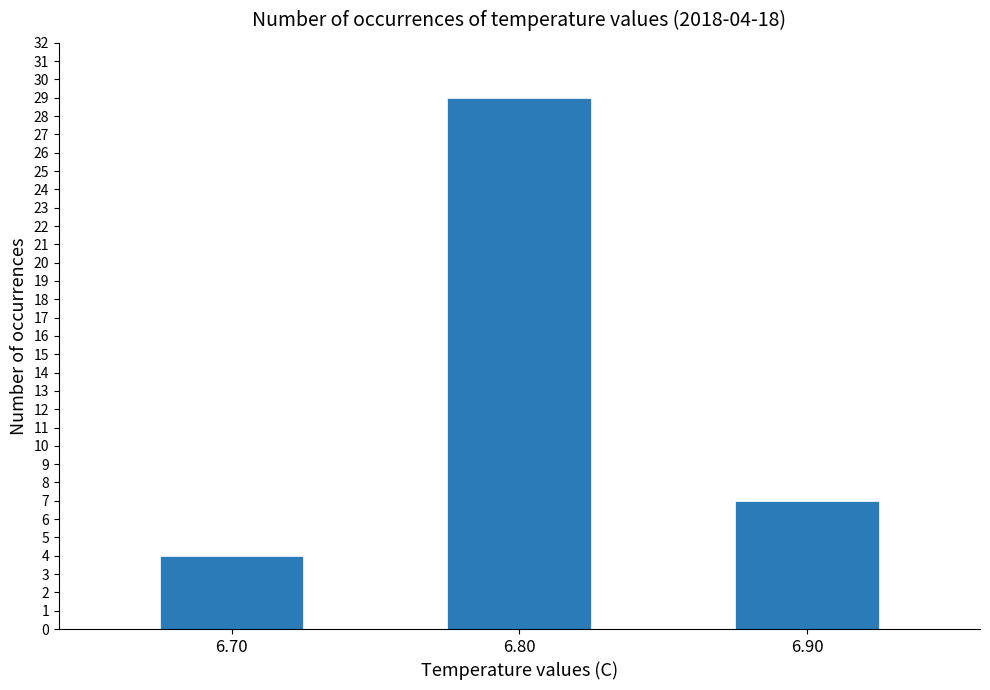

Rank the categories by value from highest to lowest.

6.80, 6.90, 6.70